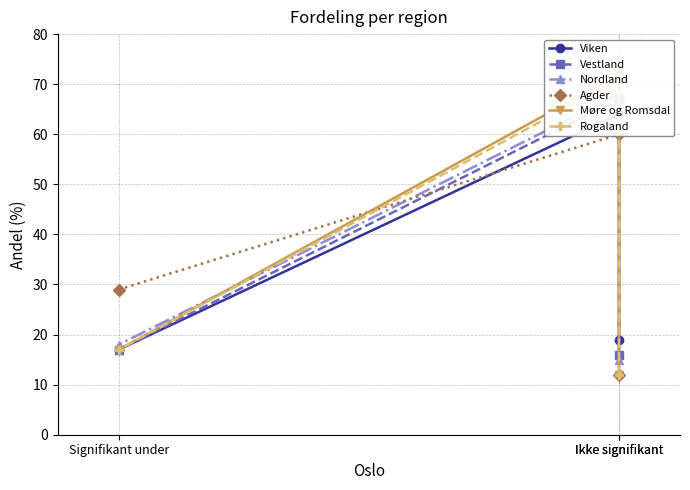

Is it true that Vestland equals 24 at Signifikant under?

False